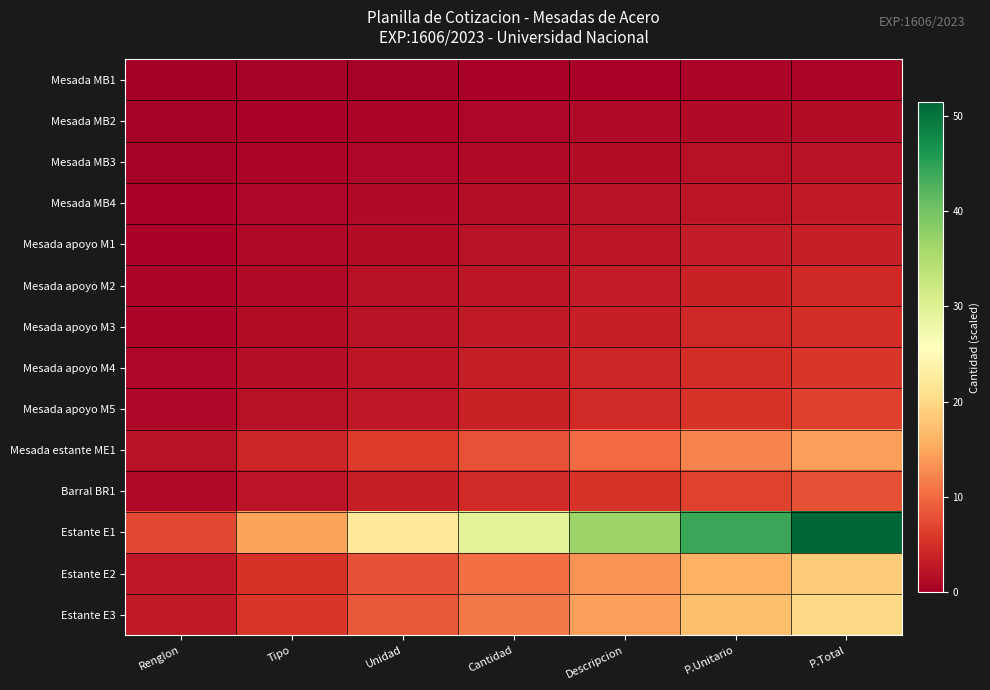

Reading right to left, extract all data points from this chart.

Mesada MB1: P.Total=0.7	P.Unitario=0.6	Descripcion=0.5	Cantidad=0.4	Unidad=0.3	Tipo=0.2	Renglon=0.1
Mesada MB2: P.Total=1.4	P.Unitario=1.2	Descripcion=1.0	Cantidad=0.8	Unidad=0.6	Tipo=0.4	Renglon=0.2
Mesada MB3: P.Total=2.1	P.Unitario=1.8	Descripcion=1.5	Cantidad=1.2	Unidad=0.9	Tipo=0.6	Renglon=0.3
Mesada MB4: P.Total=2.9	P.Unitario=2.4	Descripcion=2.0	Cantidad=1.6	Unidad=1.2	Tipo=0.8	Renglon=0.4
Mesada apoyo M1: P.Total=3.6	P.Unitario=3.1	Descripcion=2.6	Cantidad=2.0	Unidad=1.5	Tipo=1.0	Renglon=0.5
Mesada apoyo M2: P.Total=4.3	P.Unitario=3.7	Descripcion=3.1	Cantidad=2.4	Unidad=1.8	Tipo=1.2	Renglon=0.6
Mesada apoyo M3: P.Total=5.0	P.Unitario=4.3	Descripcion=3.6	Cantidad=2.9	Unidad=2.1	Tipo=1.4	Renglon=0.7
Mesada apoyo M4: P.Total=5.7	P.Unitario=4.9	Descripcion=4.1	Cantidad=3.3	Unidad=2.4	Tipo=1.6	Renglon=0.8
Mesada apoyo M5: P.Total=6.4	P.Unitario=5.5	Descripcion=4.6	Cantidad=3.7	Unidad=2.8	Tipo=1.8	Renglon=0.9
Mesada estante ME1: P.Total=14.3	P.Unitario=12.2	Descripcion=10.2	Cantidad=8.2	Unidad=6.1	Tipo=4.1	Renglon=2.0
Barral BR1: P.Total=7.9	P.Unitario=6.7	Descripcion=5.6	Cantidad=4.5	Unidad=3.4	Tipo=2.2	Renglon=1.1
Estante E1: P.Total=51.4	P.Unitario=44.1	Descripcion=36.7	Cantidad=29.4	Unidad=22.0	Tipo=14.7	Renglon=7.3
Estante E2: P.Total=18.6	P.Unitario=15.9	Descripcion=13.3	Cantidad=10.6	Unidad=8.0	Tipo=5.3	Renglon=2.7
Estante E3: P.Total=20.0	P.Unitario=17.1	Descripcion=14.3	Cantidad=11.4	Unidad=8.6	Tipo=5.7	Renglon=2.9